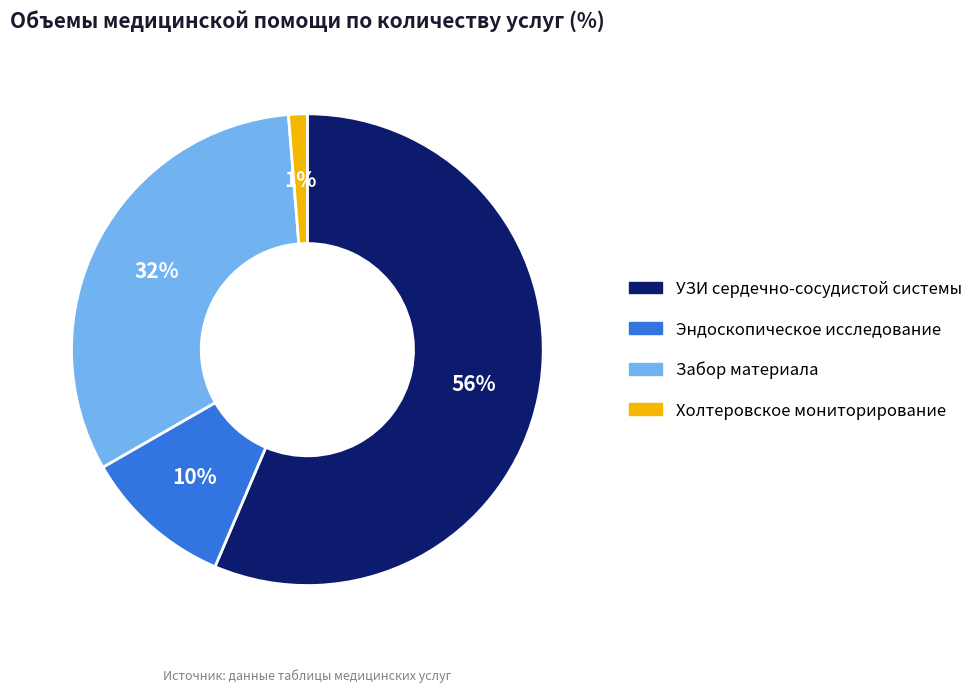

The Холтеровское мониторирование slice represents 1% of the pie. True or false?

True